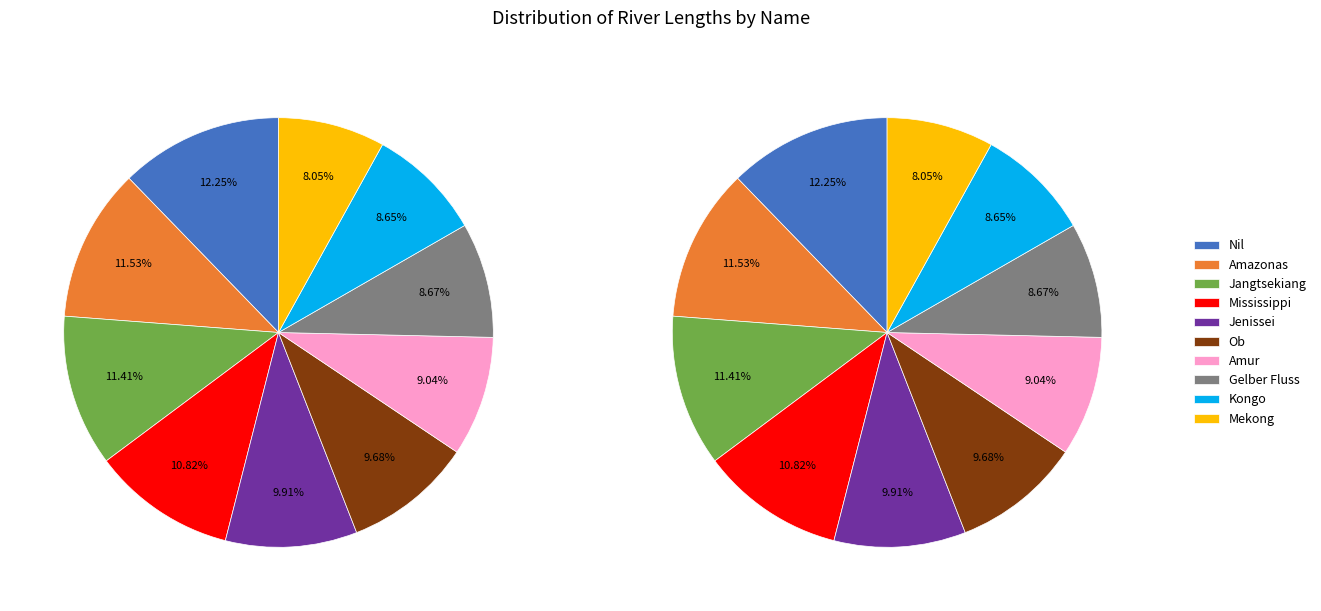

Count the number of slices in the pie.

10